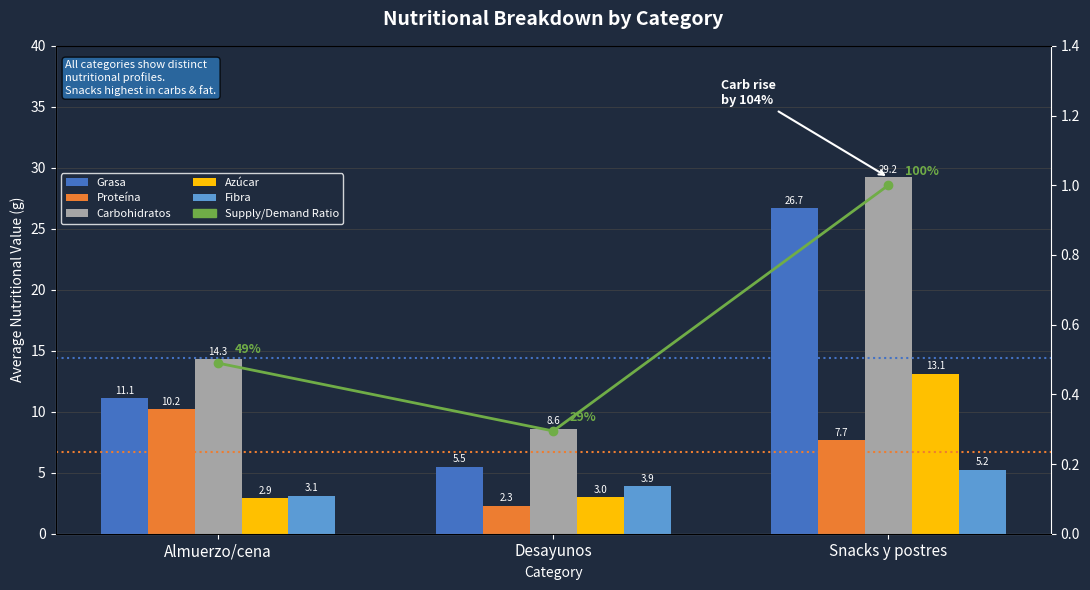

What are all the series names shown in the legend?

Grasa, Proteína, Carbohidratos, Azúcar, Fibra, Supply/Demand Ratio